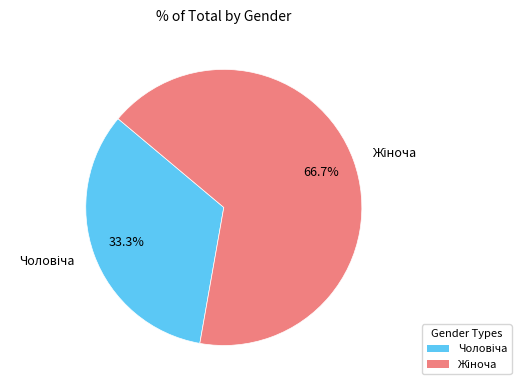

Is there any slice that represents more than half of the pie?

Yes